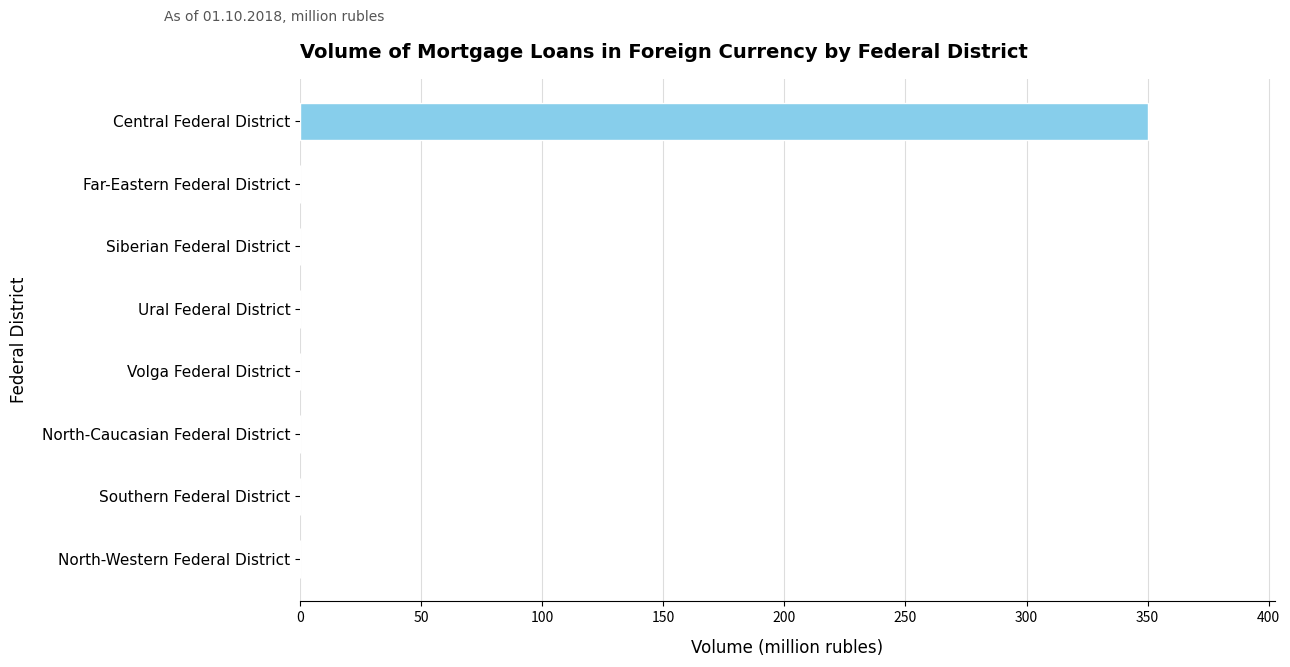

What is the change in value from Far-Eastern Federal District to Central Federal District?

+350